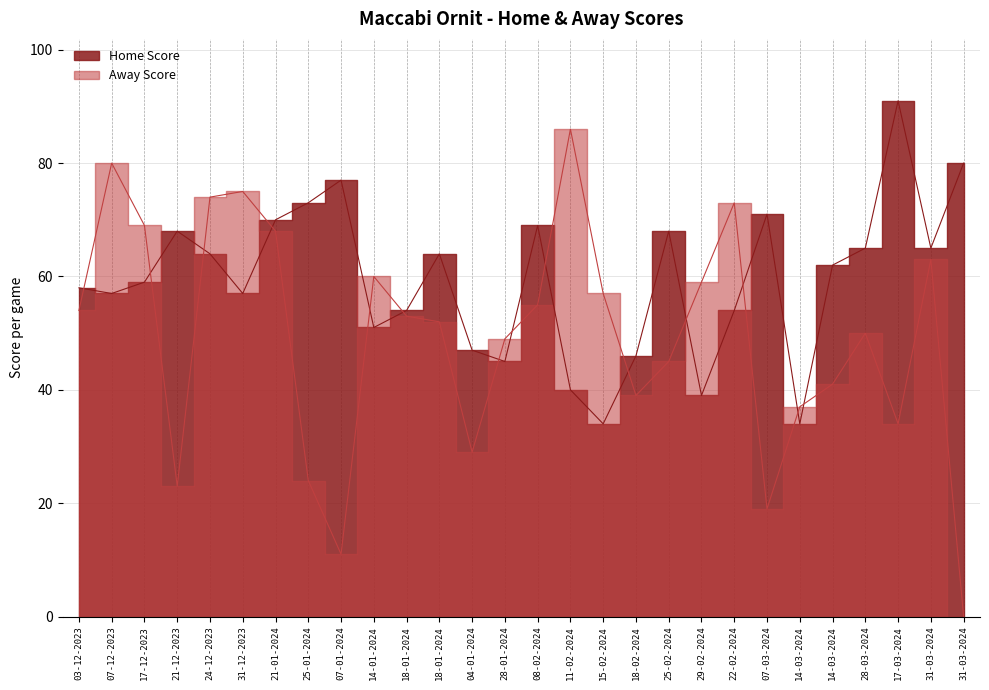

In Away Score, how many points are higher than both neighbors (excluding endpoints)?

7